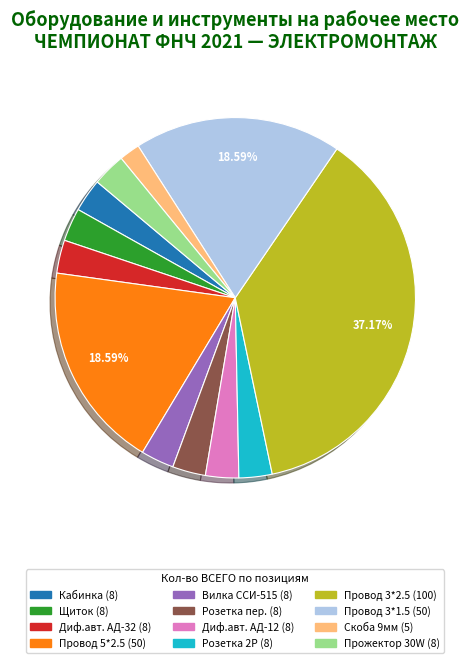

Is there a majority slice in this chart?

No